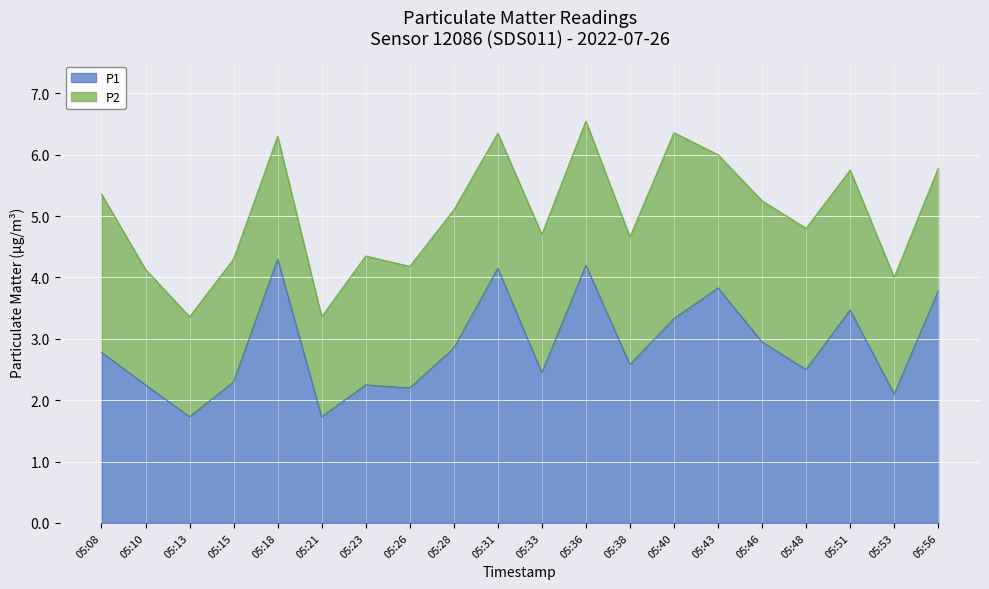

List the labels in order of value, smallest first.

05:13, 05:21, 05:53, 05:26, 05:10, 05:23, 05:15, 05:33, 05:48, 05:38, 05:08, 05:28, 05:46, 05:40, 05:51, 05:56, 05:43, 05:31, 05:36, 05:18